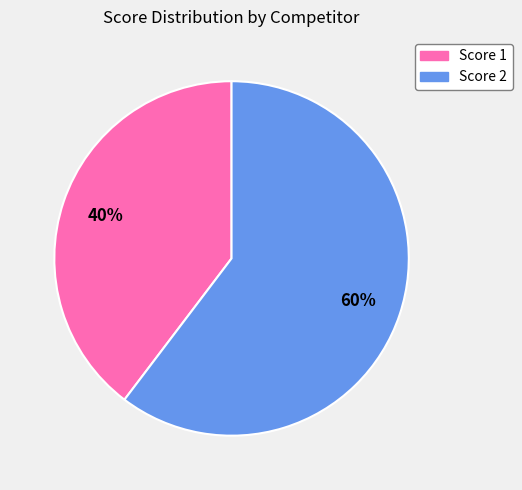

Is there a majority slice in this chart?

Yes